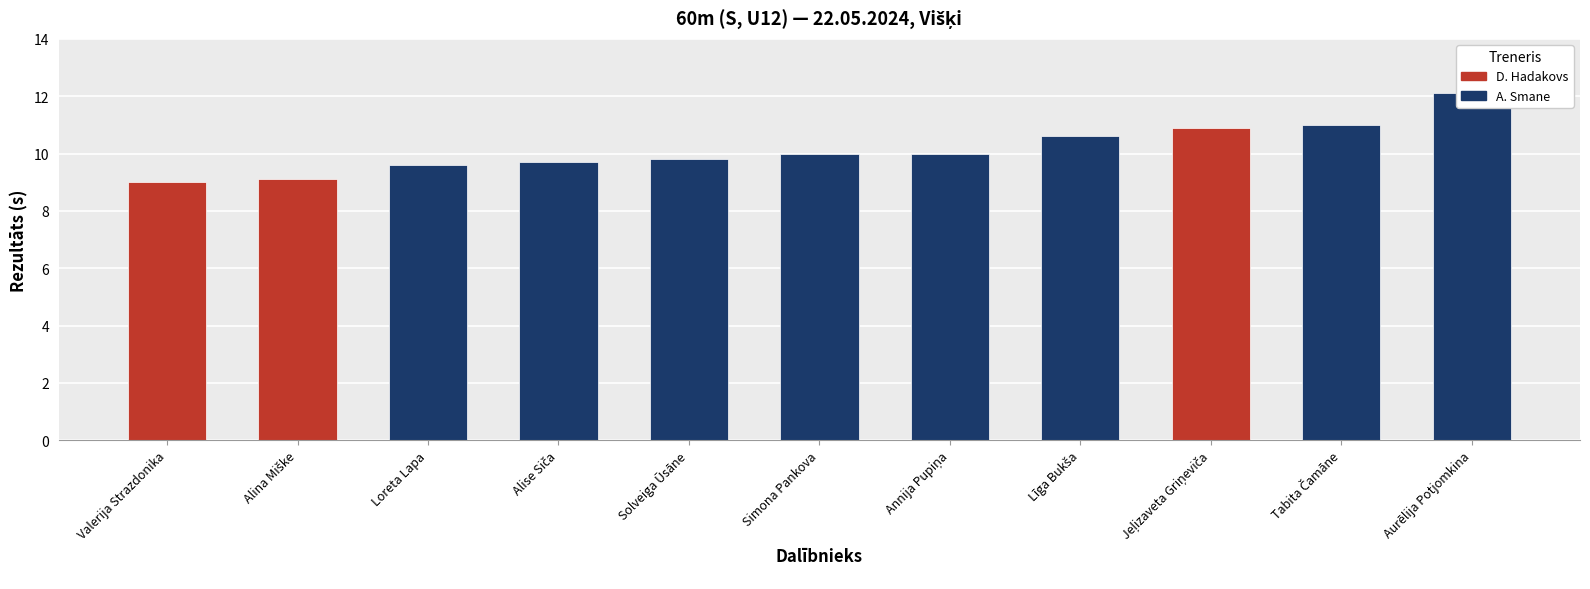

What is the approximate value at Līga Bukša?

10.6